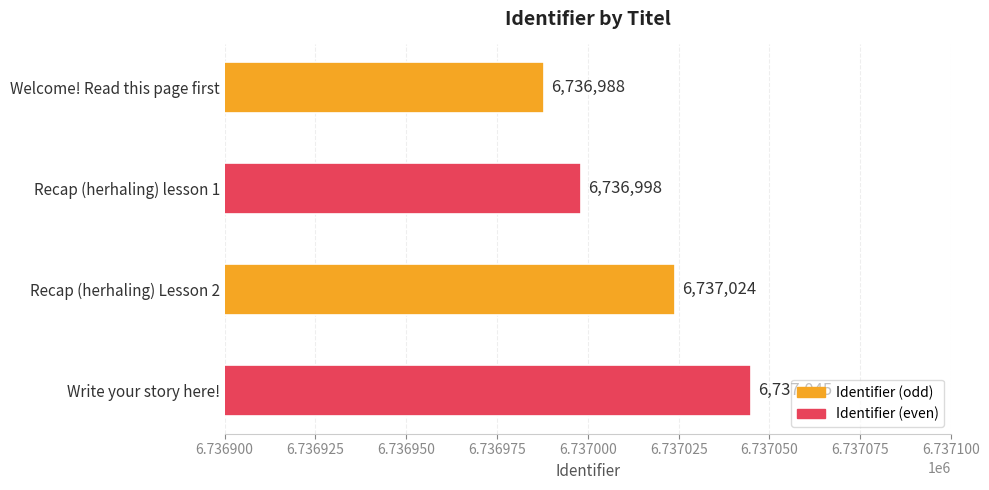

What is the average value?

6737014